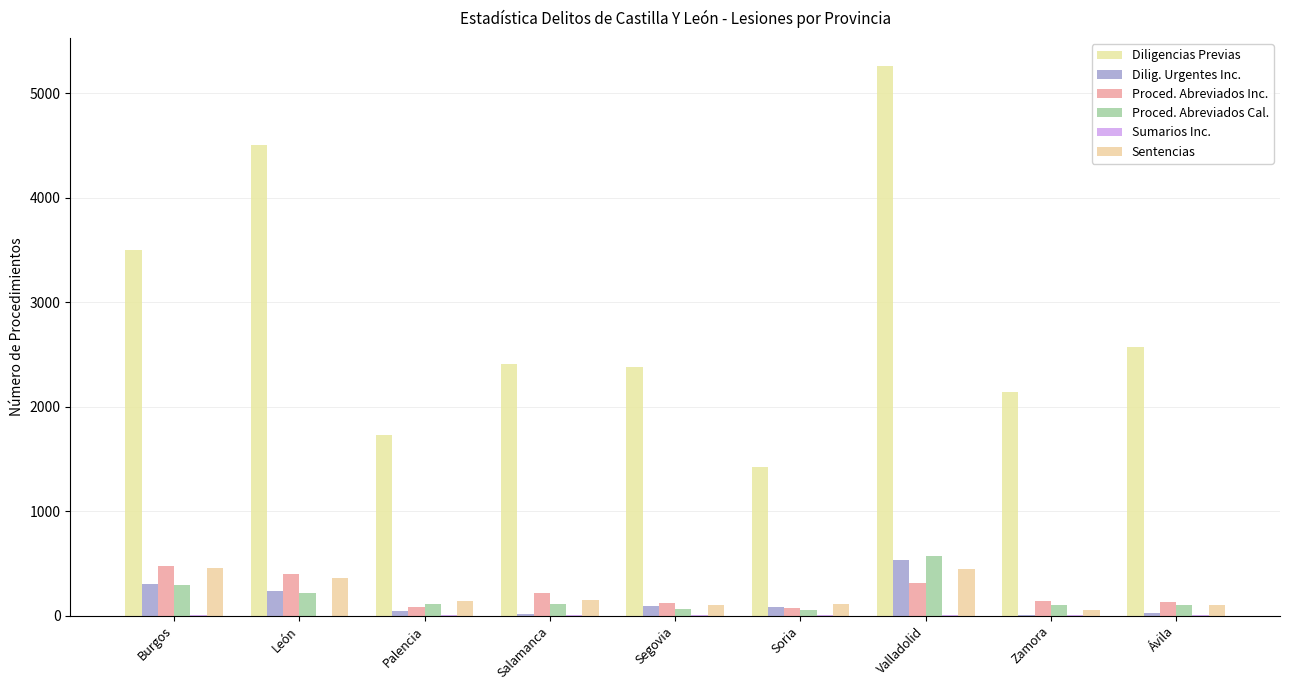

Which series has the largest range (max minus min)?

Diligencias Previas